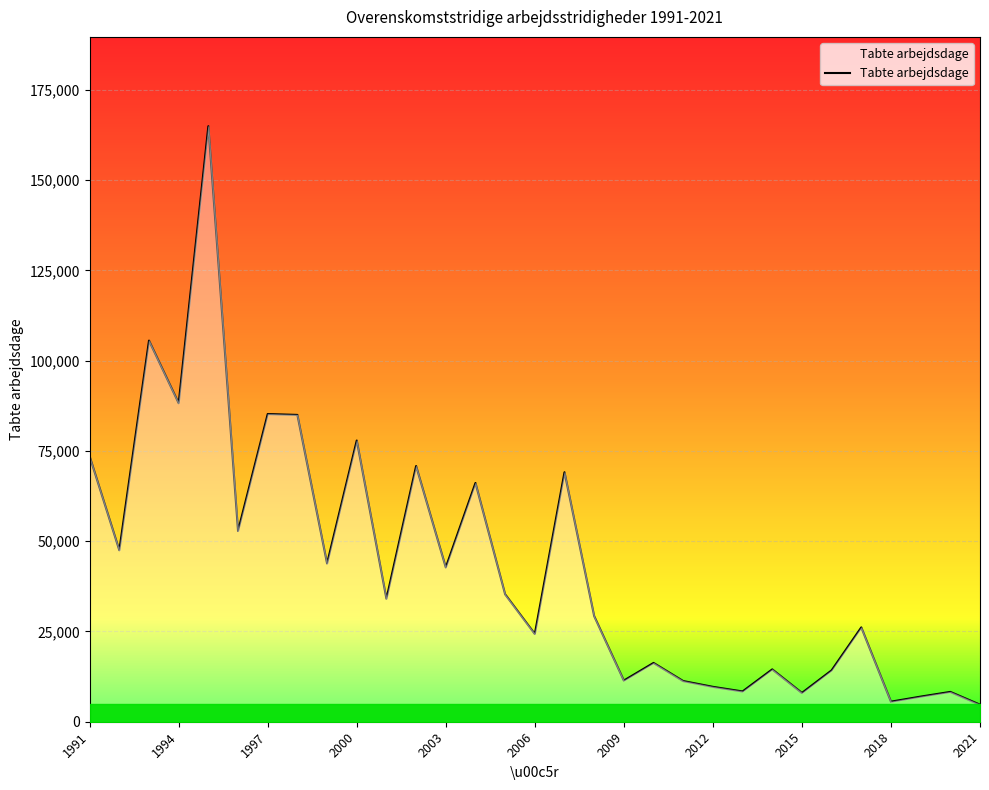

What is the smallest value displayed?

4725.8